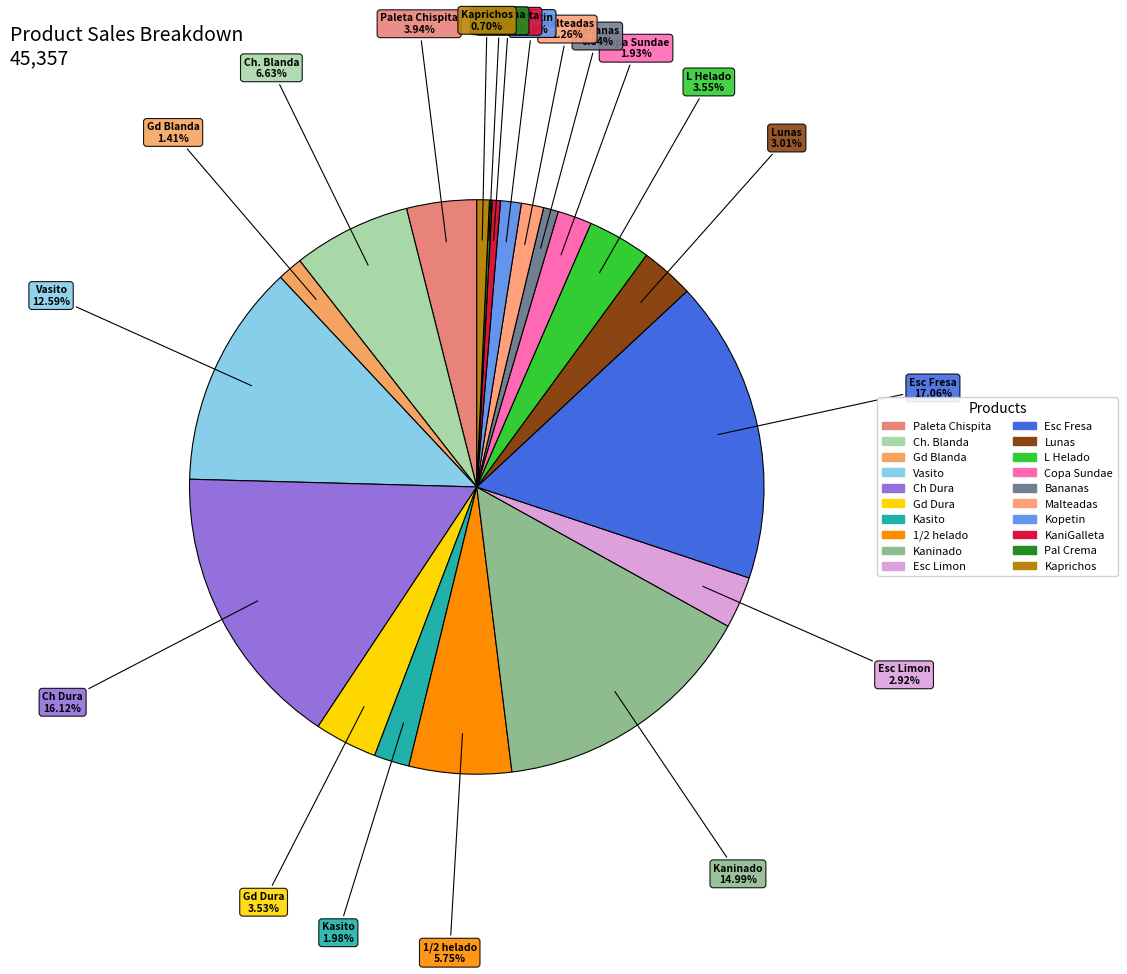

To the nearest percent, what is the difference between the largest and smallest slice percentages?

17%